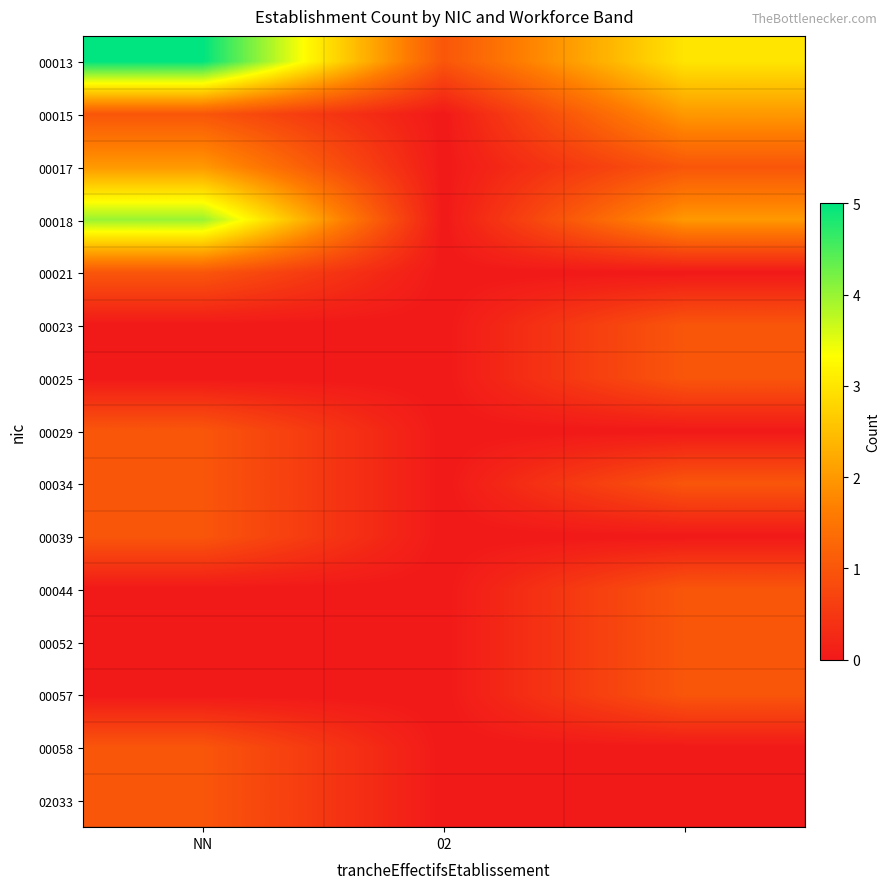

Reading right to left, transcribe all the data shown in this chart.

00013: 3	1	5
00015: 2	0	1
00017: 1	0	2
00018: 2	0	4
00021: 0	0	1
00023: 1	0	0
00025: 1	0	0
00029: 0	0	1
00034: 1	0	1
00039: 0	0	1
00044: 1	0	0
00052: 1	0	0
00057: 1	0	0
00058: 0	0	1
02033: 0	0	1